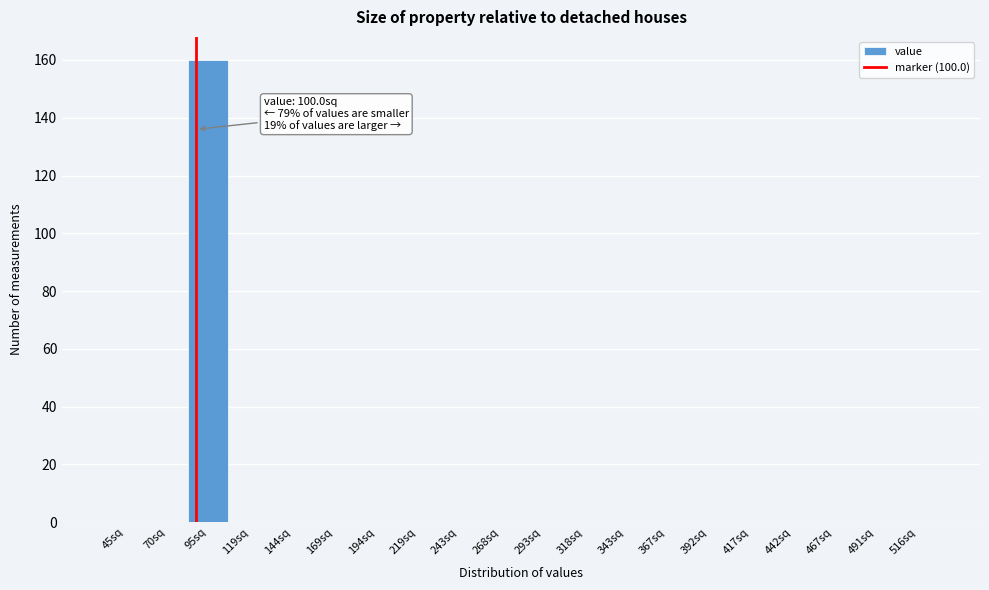

Reading left to right, extract all data points from this chart.

45sq=0	70sq=0	95sq=160	119sq=0	144sq=0	169sq=0	194sq=0	219sq=0	243sq=0	268sq=0	293sq=0	318sq=0	343sq=0	367sq=0	392sq=0	417sq=0	442sq=0	467sq=0	491sq=0	516sq=0